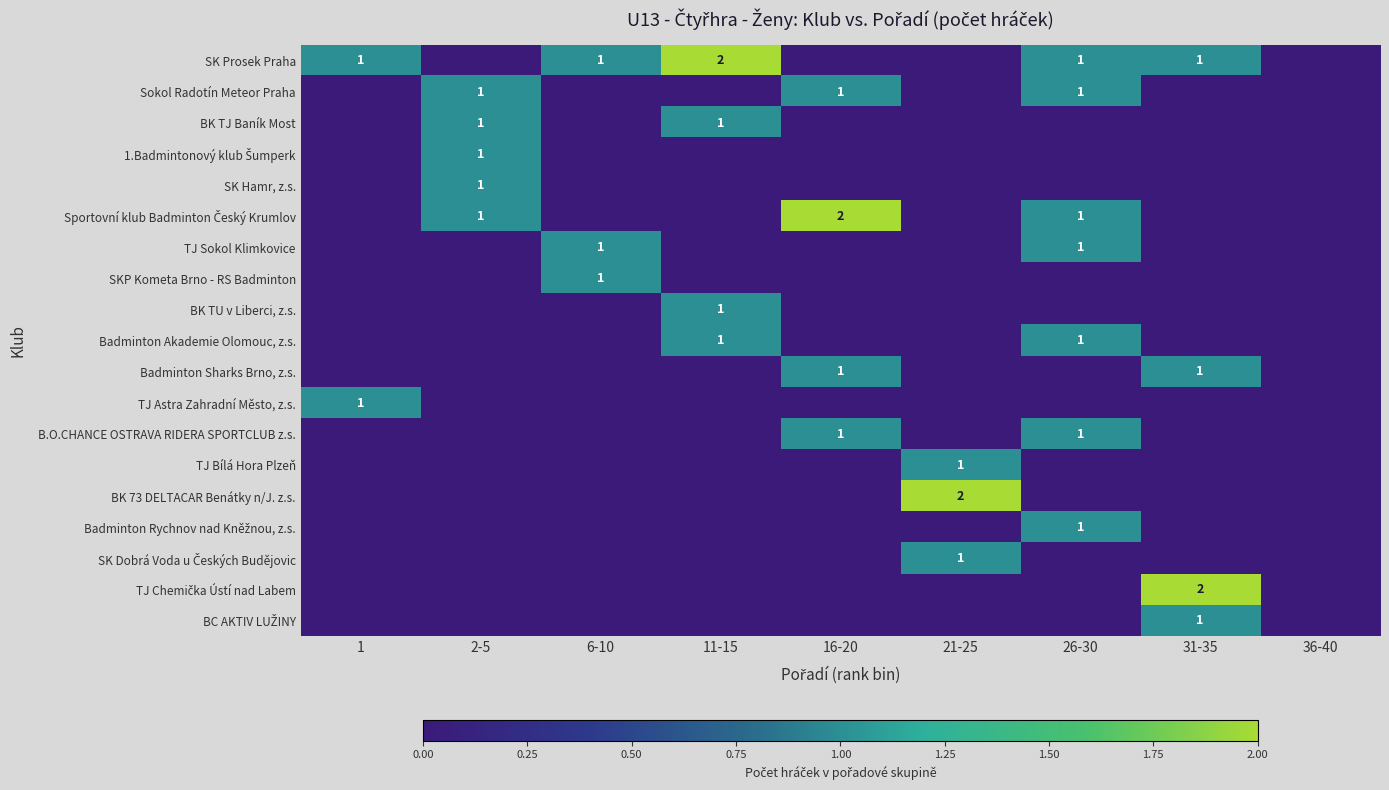

The BK 73 DELTACAR Benátky n/J. z.s. series shows 0 at 31-35. True or false?

True